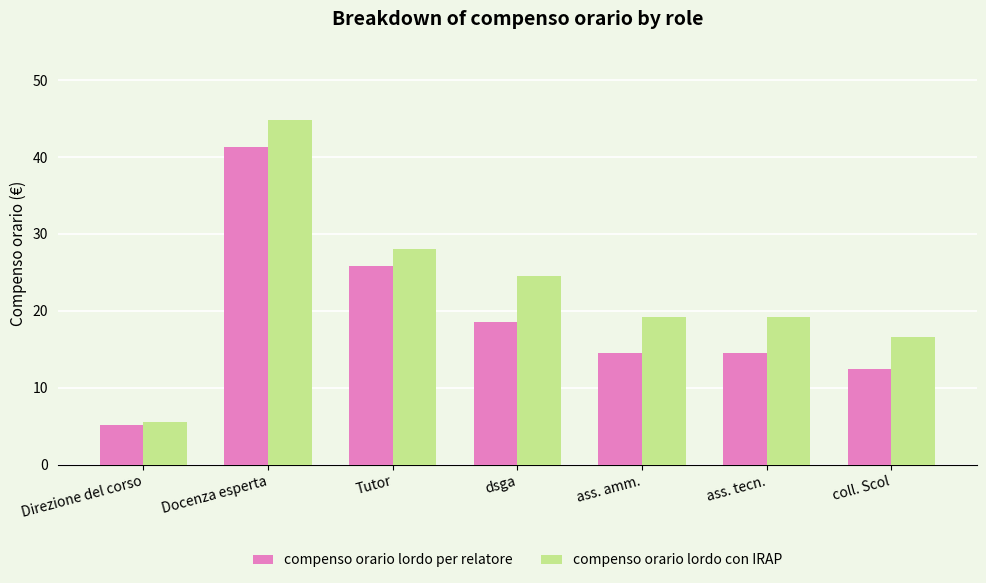

Reading left to right, list all the values displayed in this chart.

compenso orario lordo per relatore: Direzione del corso=5.2	Docenza esperta=41.3	Tutor=25.8	dsga=18.5	ass. amm.=14.5	ass. tecn.=14.5	coll. Scol=12.5
compenso orario lordo con IRAP: Direzione del corso=5.6	Docenza esperta=44.8	Tutor=28.0	dsga=24.6	ass. amm.=19.2	ass. tecn.=19.2	coll. Scol=16.6